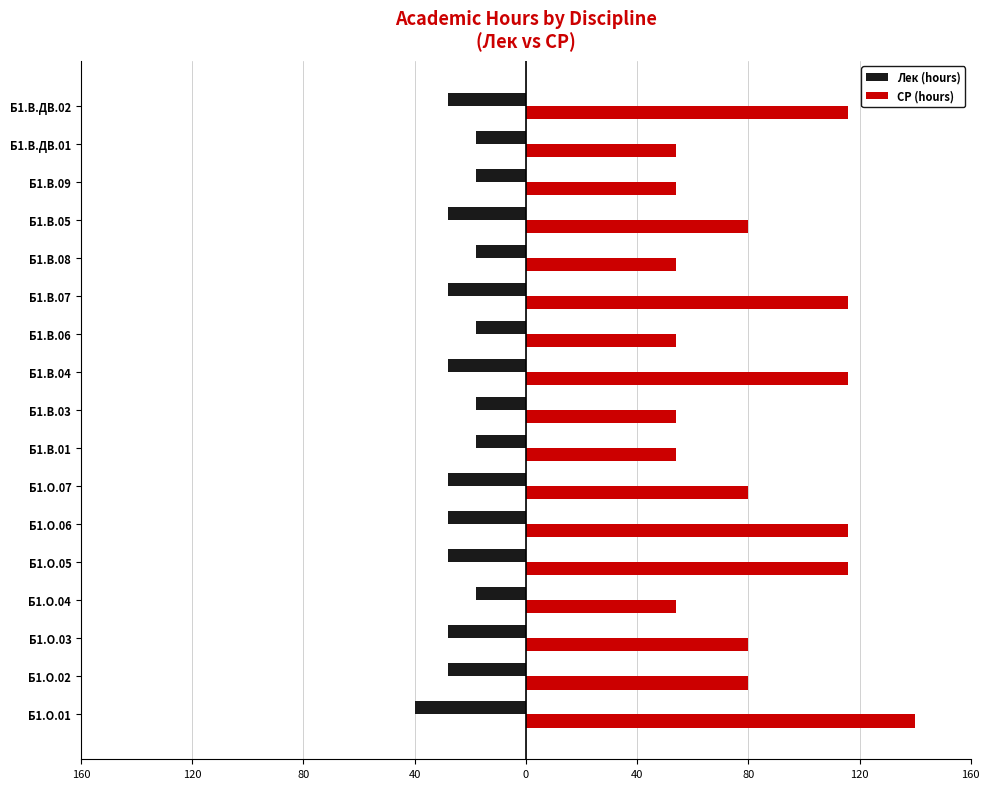

List the series in order of their overall mean, lowest first.

Лек (hours), СР (hours)